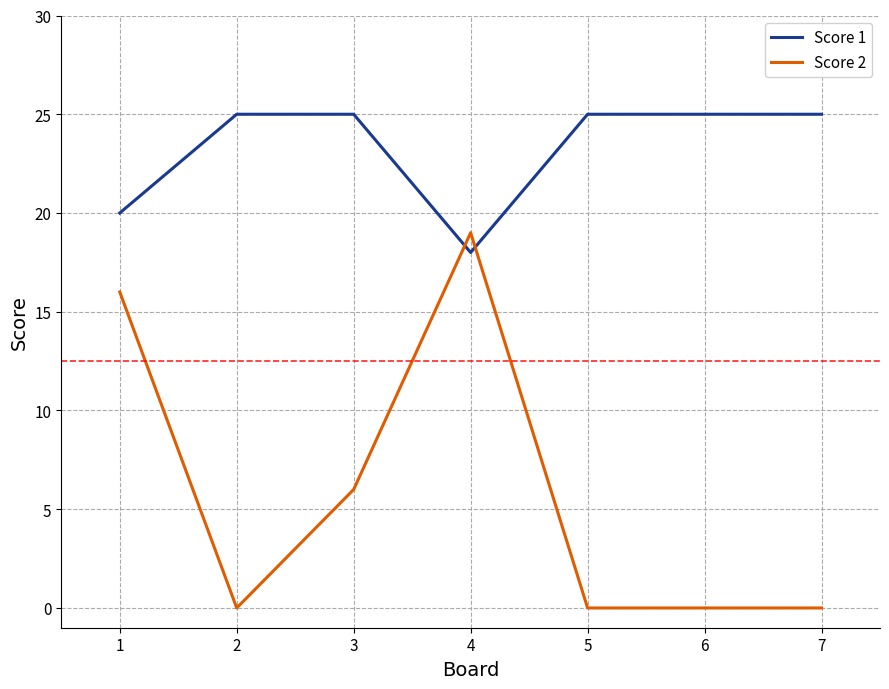

What is the approximate value of Score 1 at 1?

20